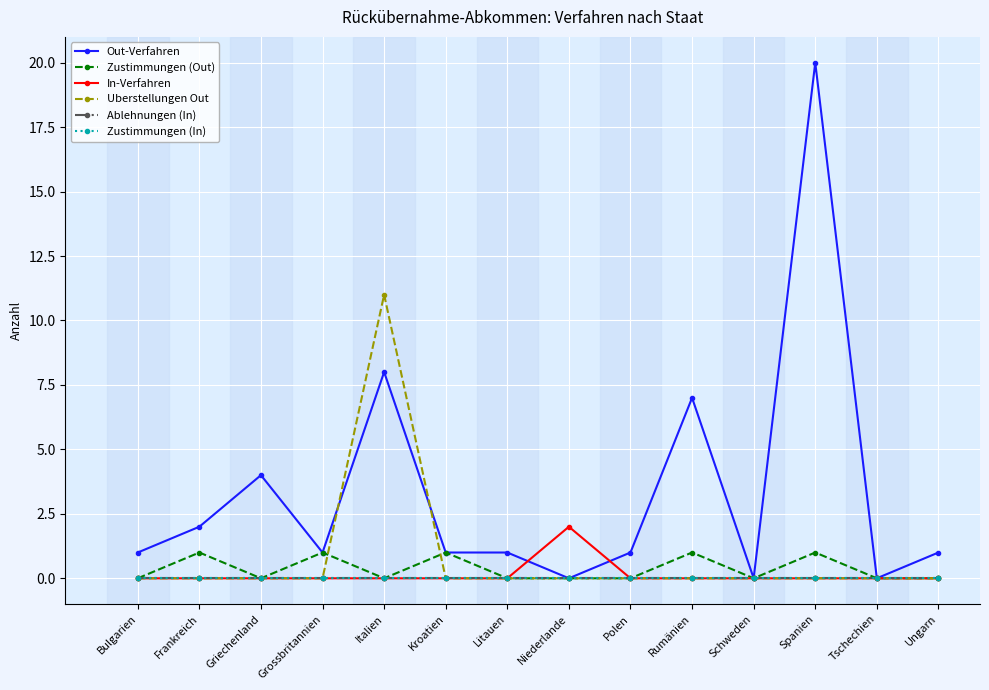

Is this an area chart (filled region under the line)?

No